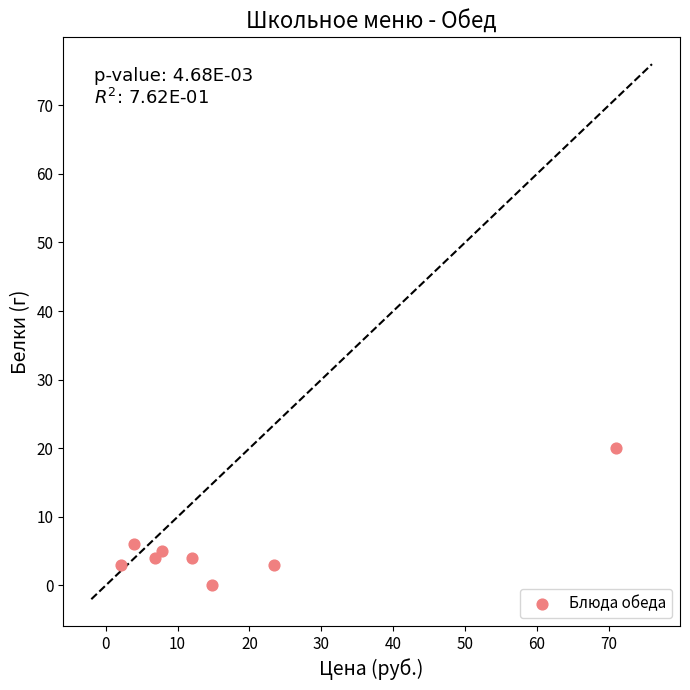

What Y value in the scatter plot is closest to 10?

6